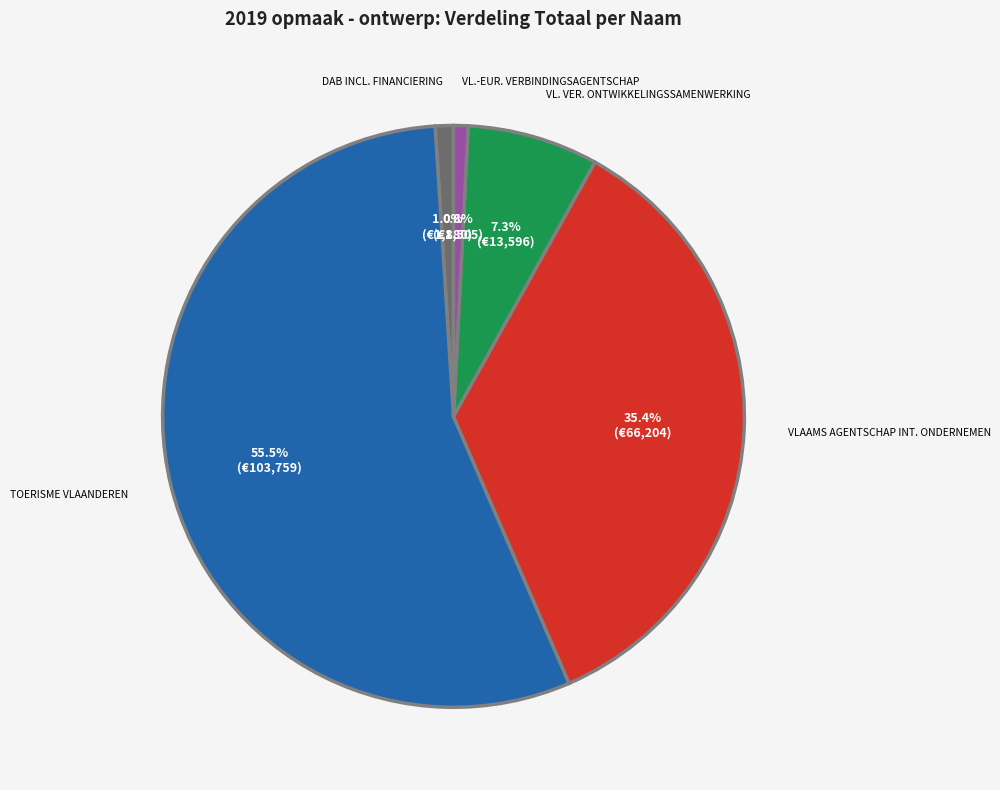

Is there any slice that represents more than half of the pie?

Yes